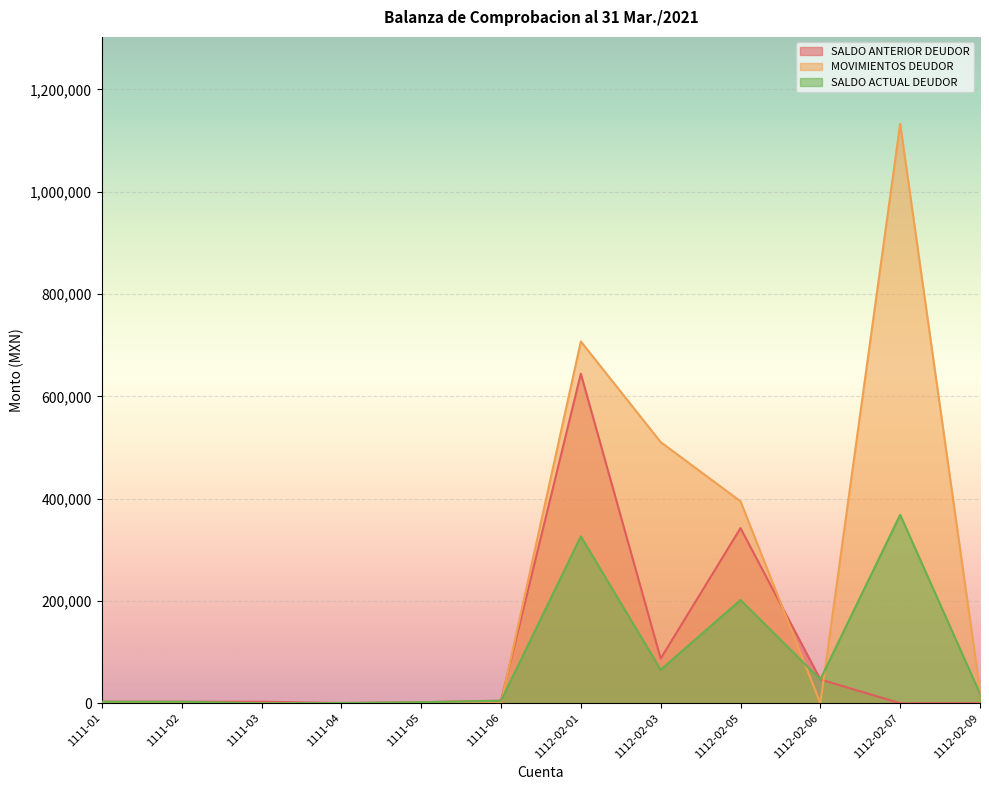

Where is the first local maximum for MOVIMIENTOS DEUDOR?

1112-02-01